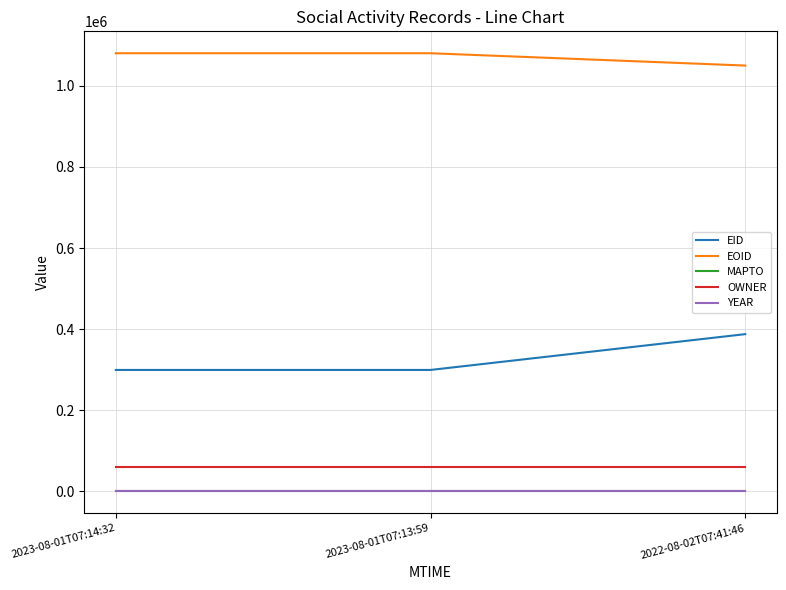

The value of EOID at 2023-08-01T07:13:59 is 1866419. True or false?

False